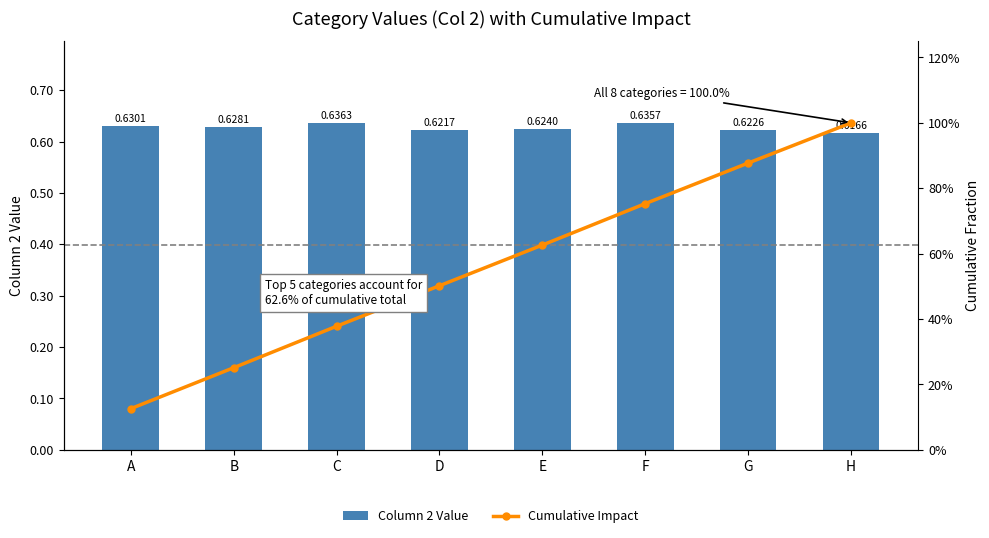

The value of Column 2 Value at C is 0.6. True or false?

True